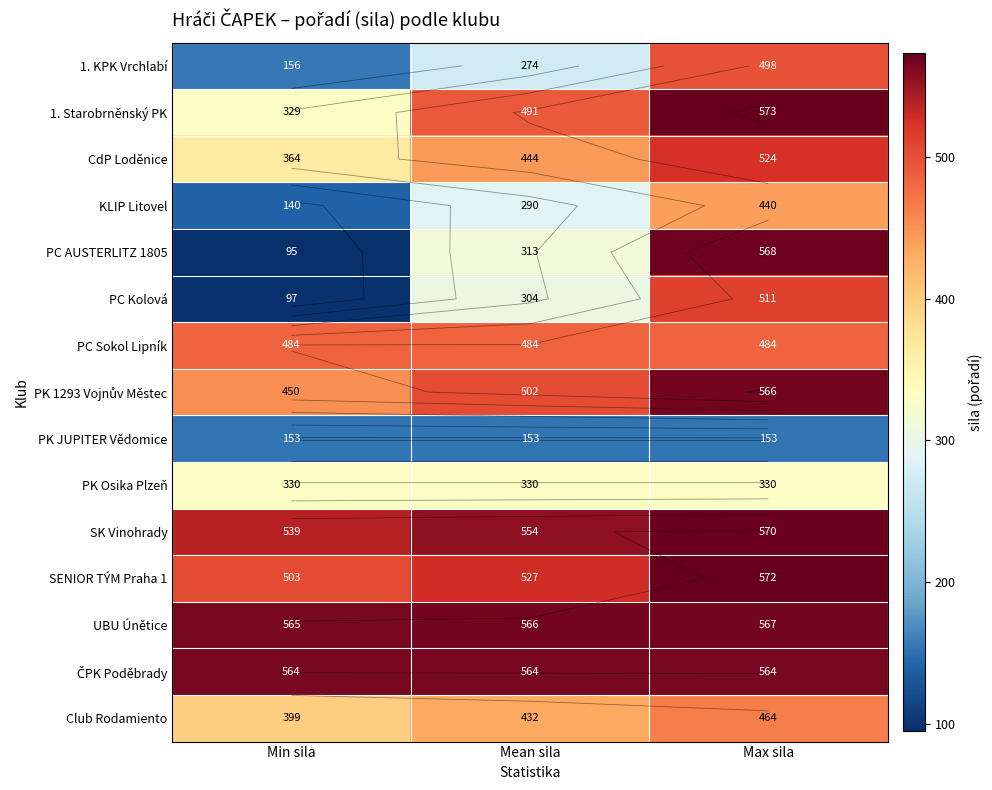

What is the difference between the second highest and minimum values in the KLIP Litovel series?

150.0